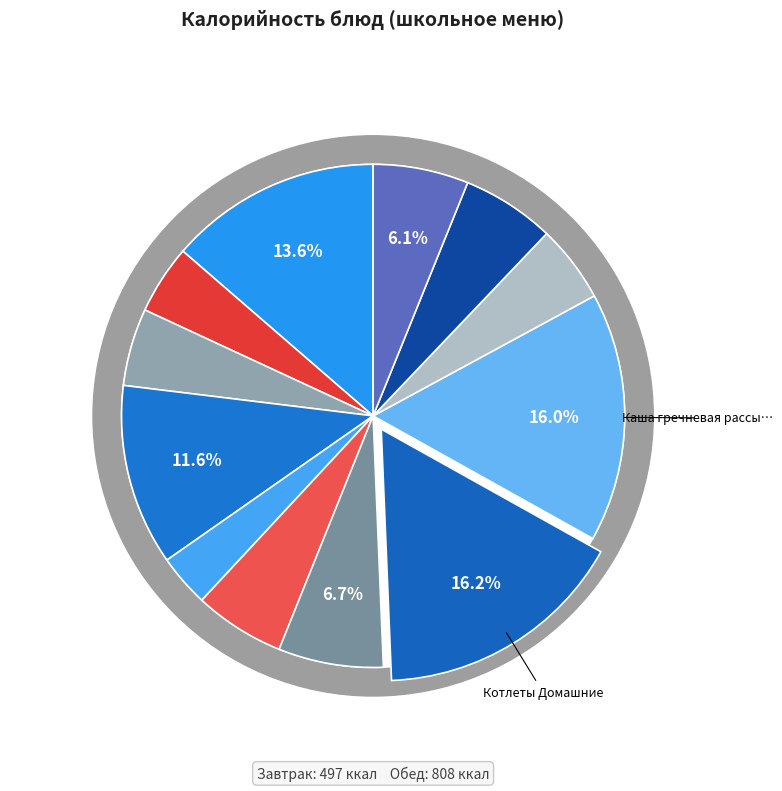

True or false: Винегрет овощной accounts for 16% of the total.

False